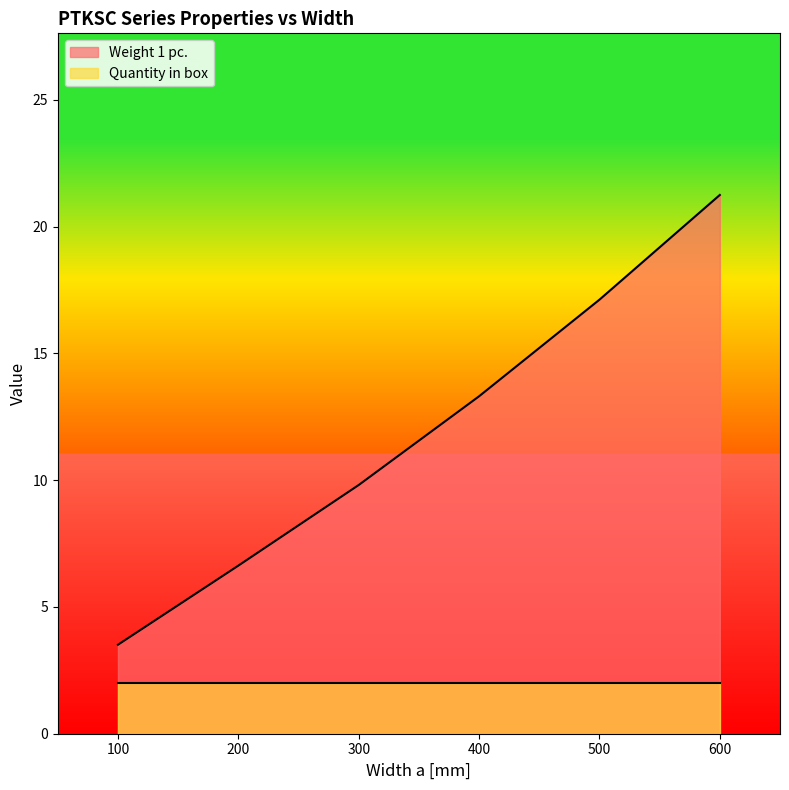

Rank the categories by value from highest to lowest.

600, 500, 400, 300, 200, 100